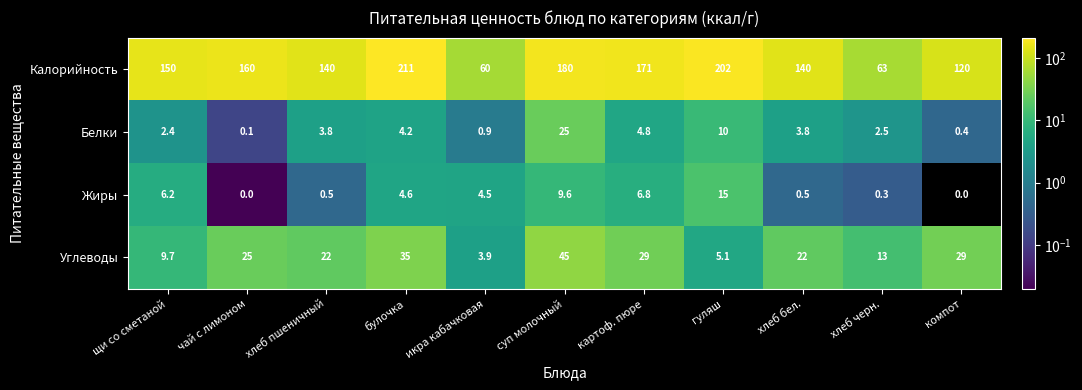

Which category has the highest value across all series?

булочка